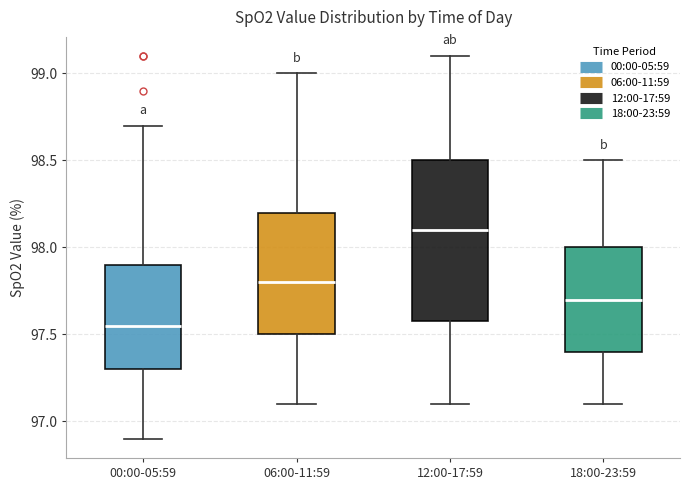

Reading left to right, read every box against the y-axis: the position of its median line, the range the box covers, and the ends of its whiskers. The values are not printed on the chart, so give them approximately, as read against the axis.

00:00-05:59: median 97.55, box 97.30 to 97.90, whiskers 96.90 to 98.70
06:00-11:59: median 97.80, box 97.50 to 98.20, whiskers 97.10 to 99.00
12:00-17:59: median 98.10, box 97.60 to 98.50, whiskers 97.10 to 99.10
18:00-23:59: median 97.70, box 97.40 to 98.00, whiskers 97.10 to 98.50